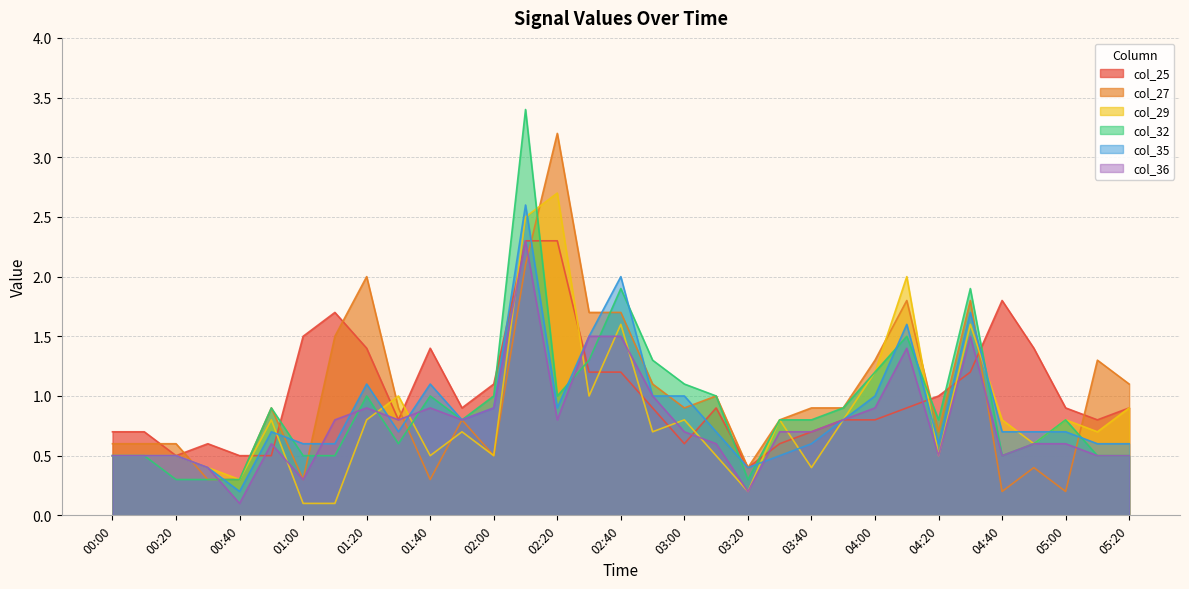

Which series has the largest range (max minus min)?

col_32